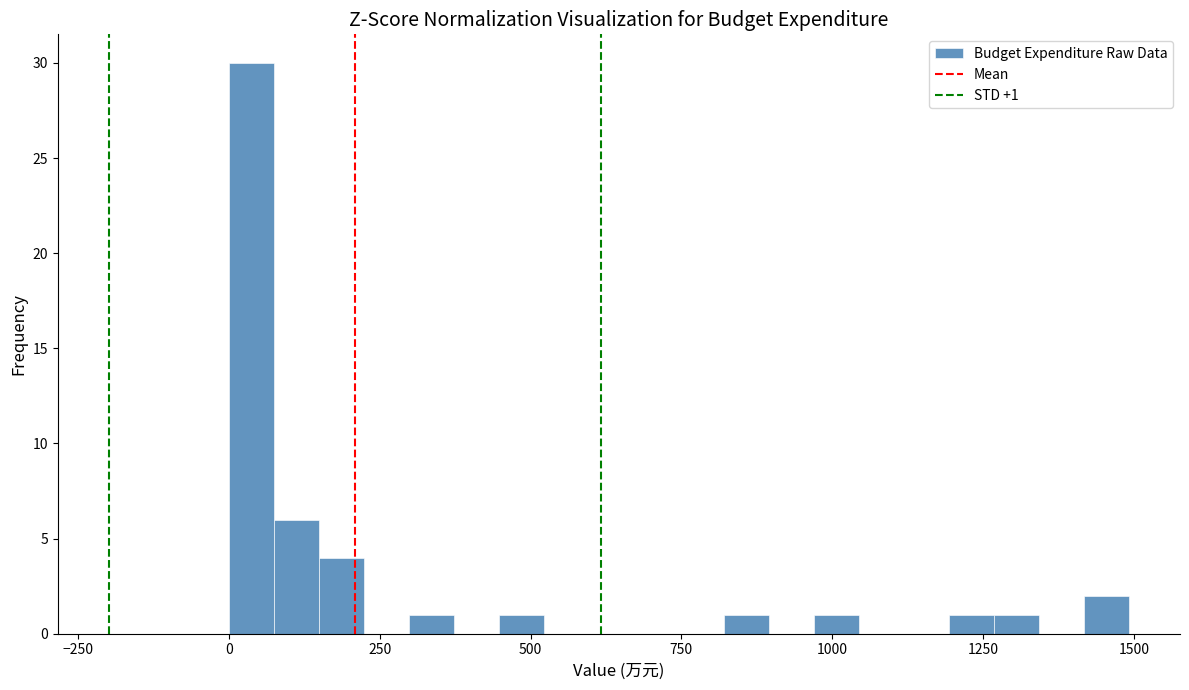

Read against the x-axis, roughly where is the centre of the tallest bar?

50